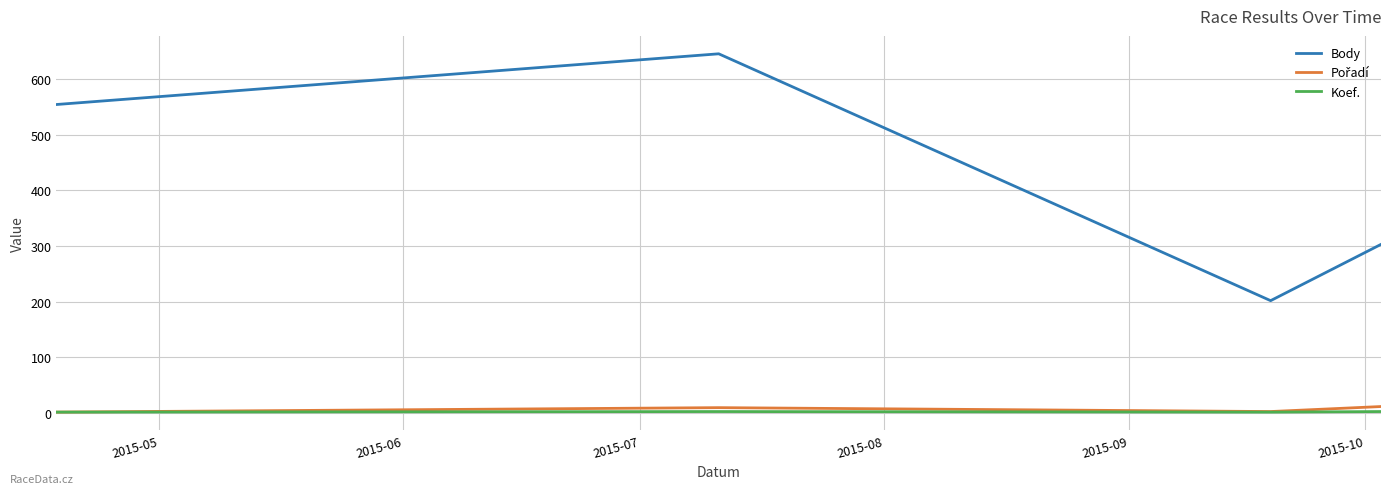

Which series has the largest total across all categories?

Body